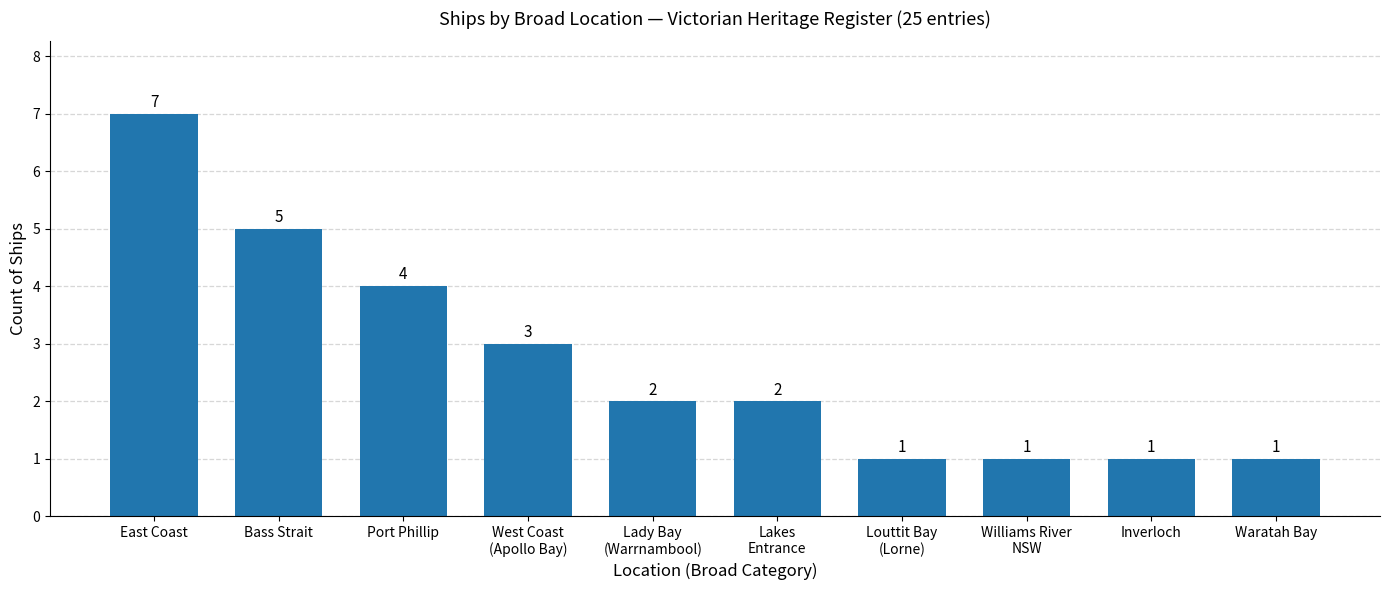

Which label corresponds to the largest value in the chart?

East Coast